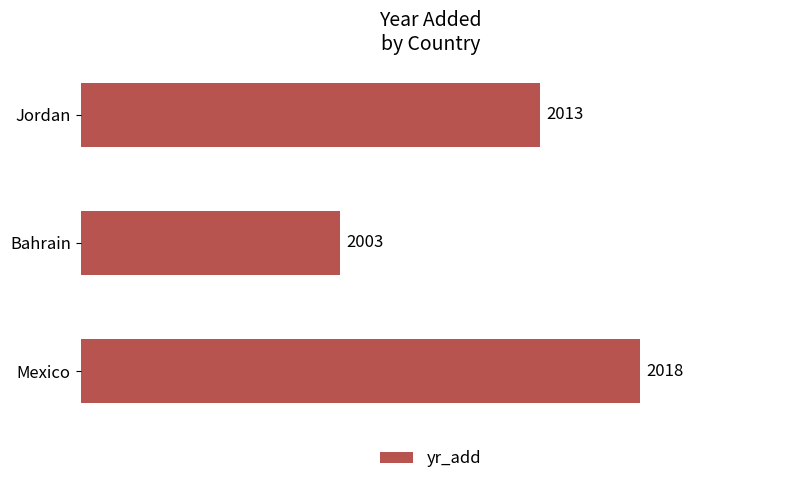

List the labels in order of value, smallest first.

Bahrain, Jordan, Mexico